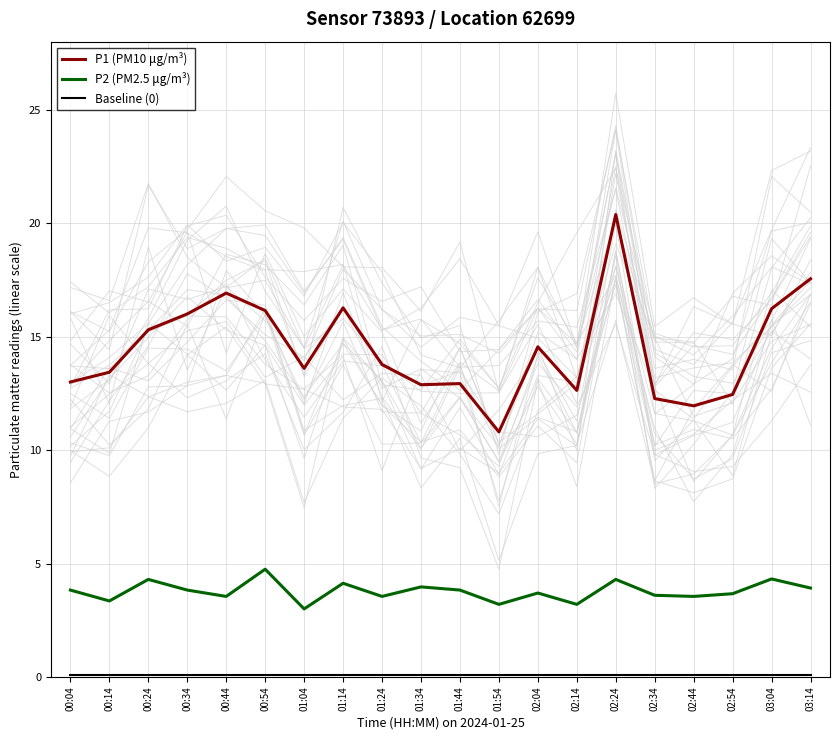

How many lines are shown in the chart?

3